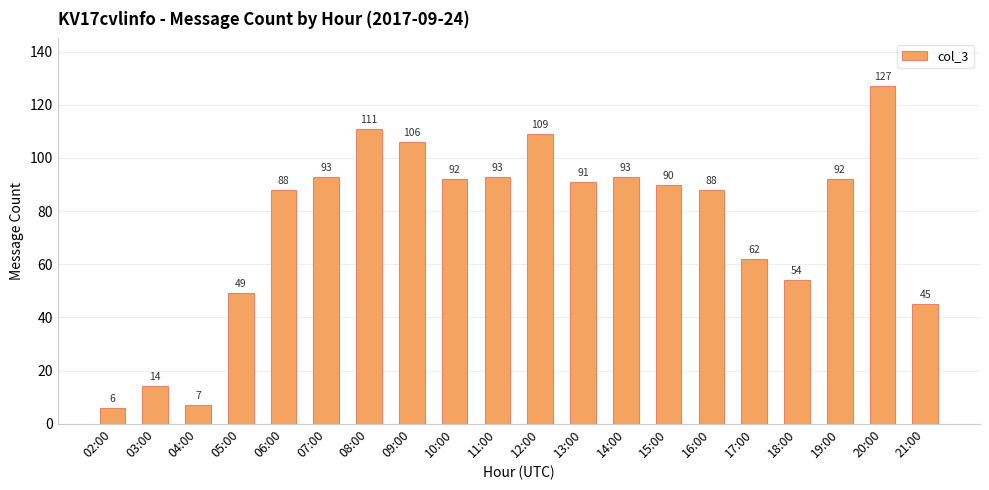

What is the difference between the maximum and minimum values?

121